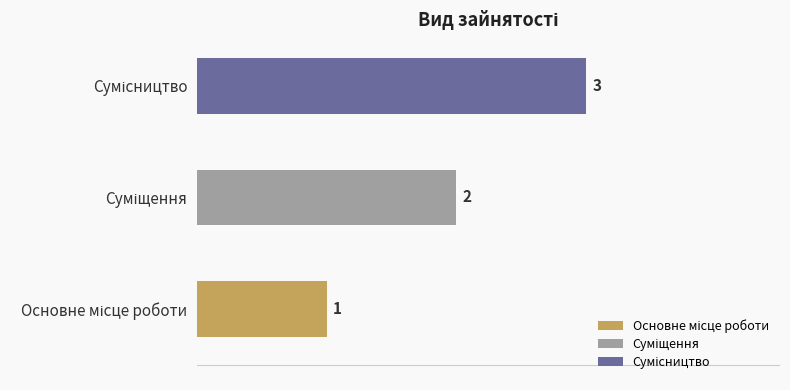

Reading left to right, what are all the values shown in this chart?

1	2	3